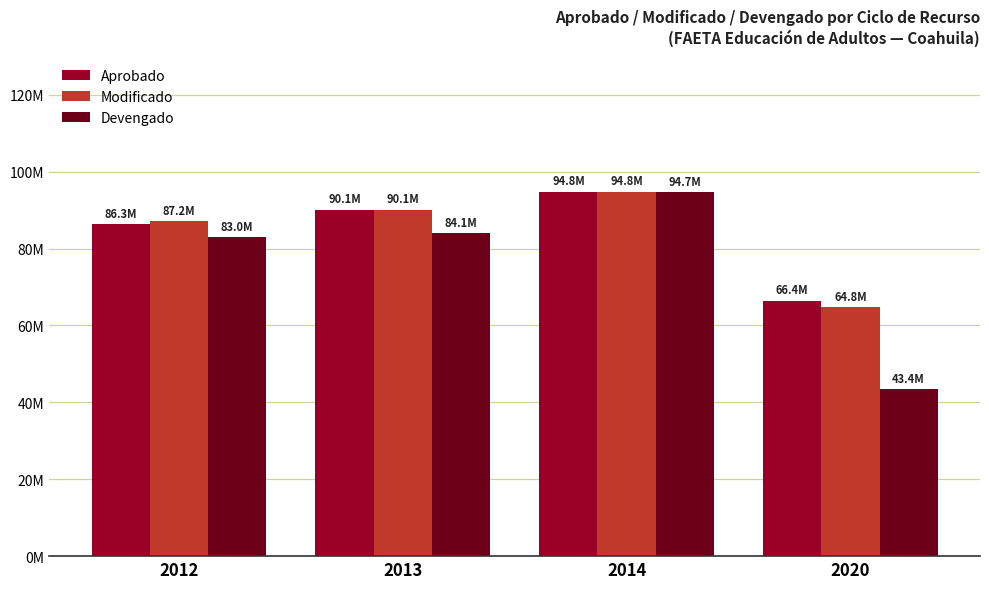

True or false: Aprobado has a value of 94818769.0 at 2014.

True